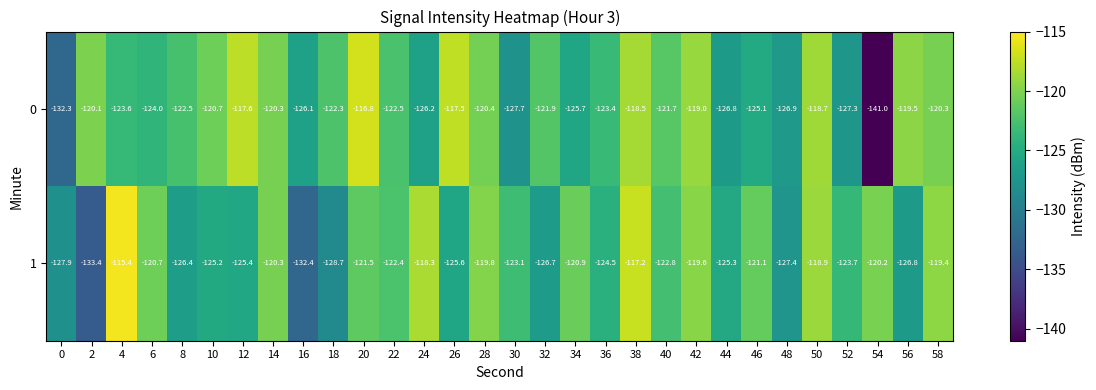

Which category has the lowest value in the 0 series?

54